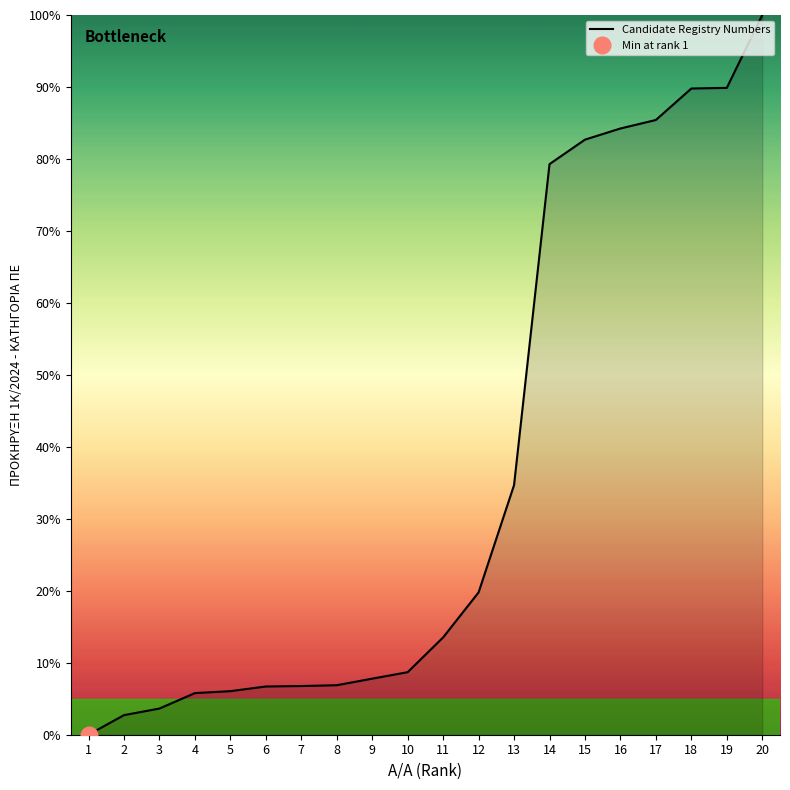

What is the ratio of the value at 4 to the value at 3?

1.6